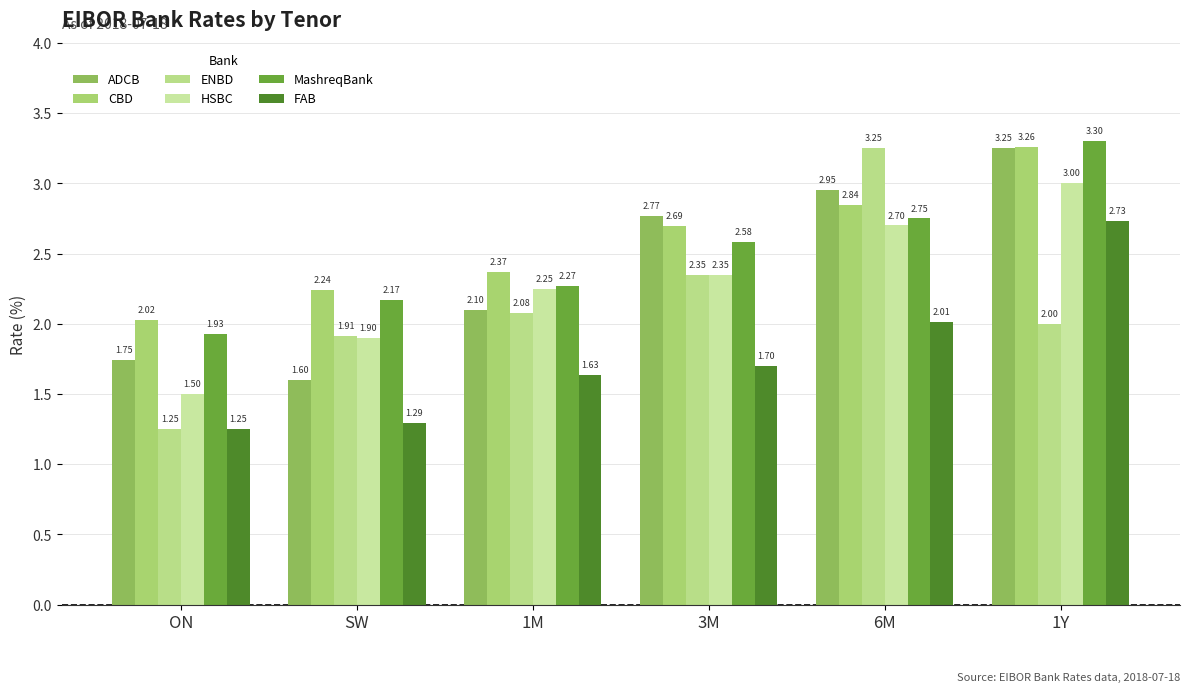

What position from the right is 6M?

2